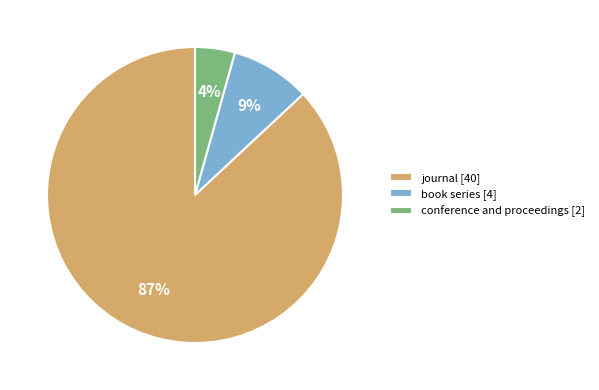

How many segments does this pie chart have?

3